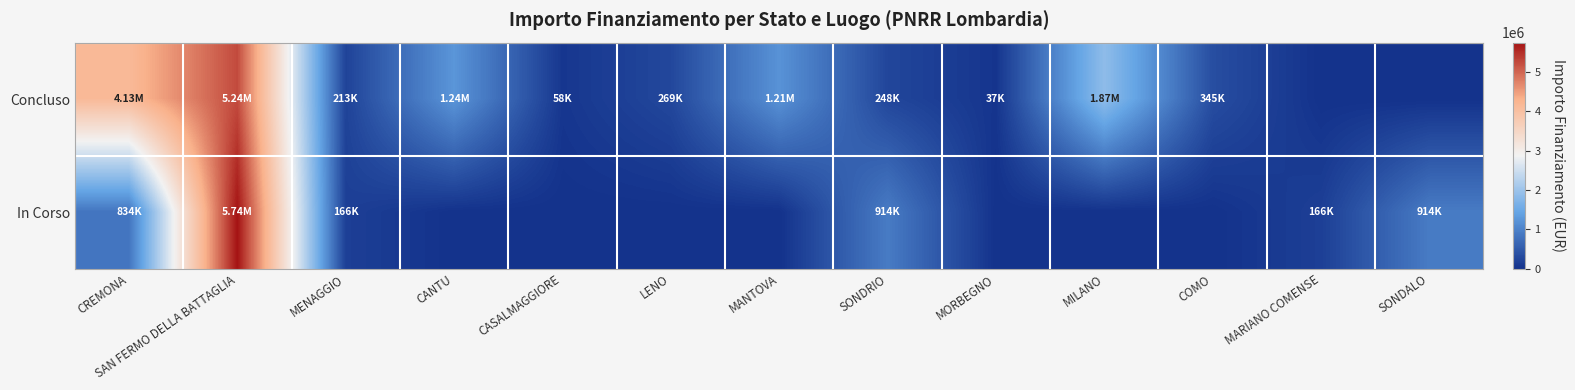

Reading left to right, extract all data points from this chart.

Concluso: CREMONA=4132595.6	SAN FERMO DELLA BATTAGLIA=5238695.0	MENAGGIO=212514.4	CANTU=1242450.0	CASALMAGGIORE=57564.0	LENO=269021.9	MANTOVA=1206048.8	SONDRIO=247700.0	MORBEGNO=36600.0	MILANO=1866366.7	COMO=344682.5	MARIANO COMENSE=0.0	SONDALO=0.0
In Corso: CREMONA=833874.0	SAN FERMO DELLA BATTAGLIA=5742257.7	MENAGGIO=165553.7	CANTU=0.0	CASALMAGGIORE=0.0	LENO=0.0	MANTOVA=0.0	SONDRIO=914000.0	MORBEGNO=0.0	MILANO=0.0	COMO=0.0	MARIANO COMENSE=165553.7	SONDALO=914000.0